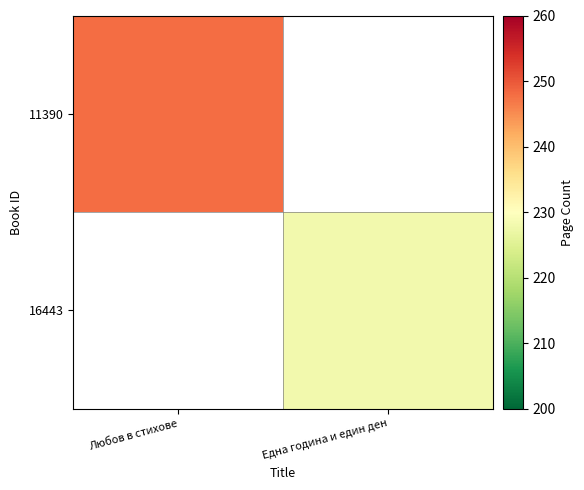

Which label corresponds to the largest value in the chart?

Любов в стихове